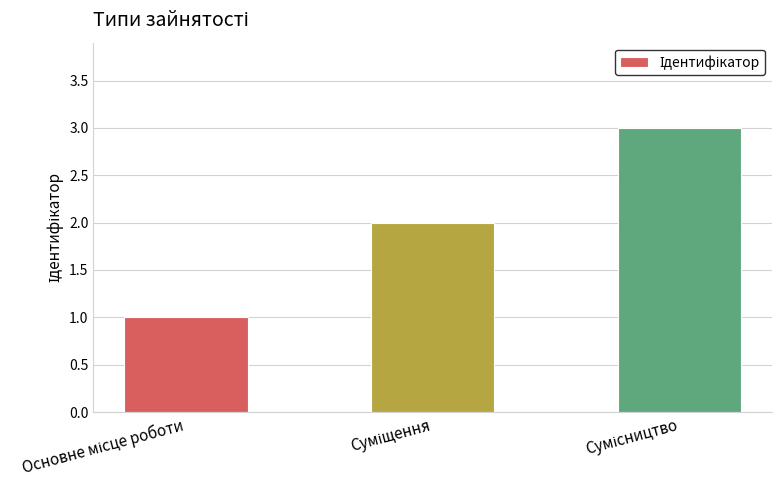

How many bars are there in total?

3